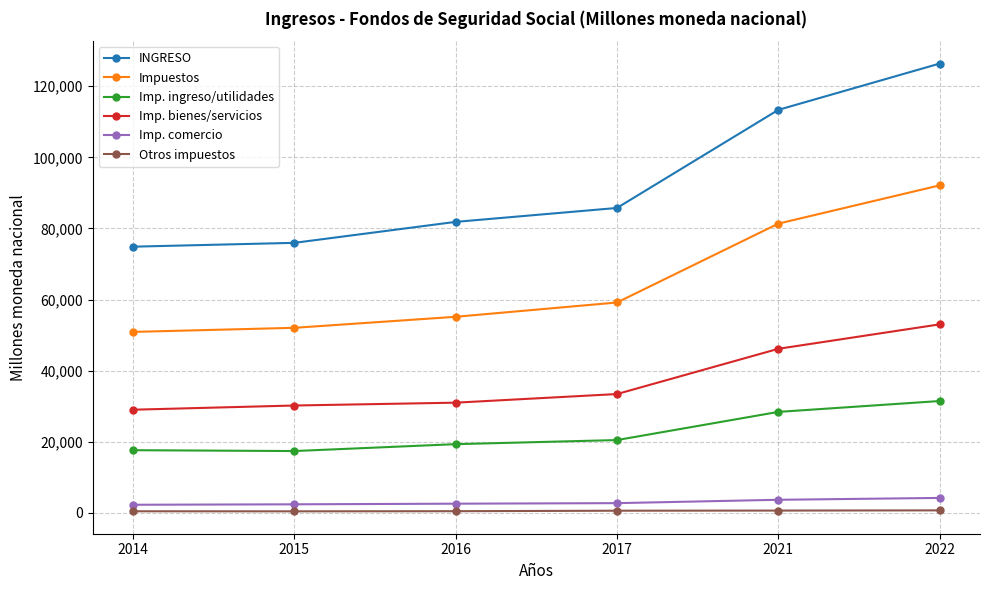

What is the difference between the maximum and minimum values in the Imp. ingreso/utilidades series?

14071.1